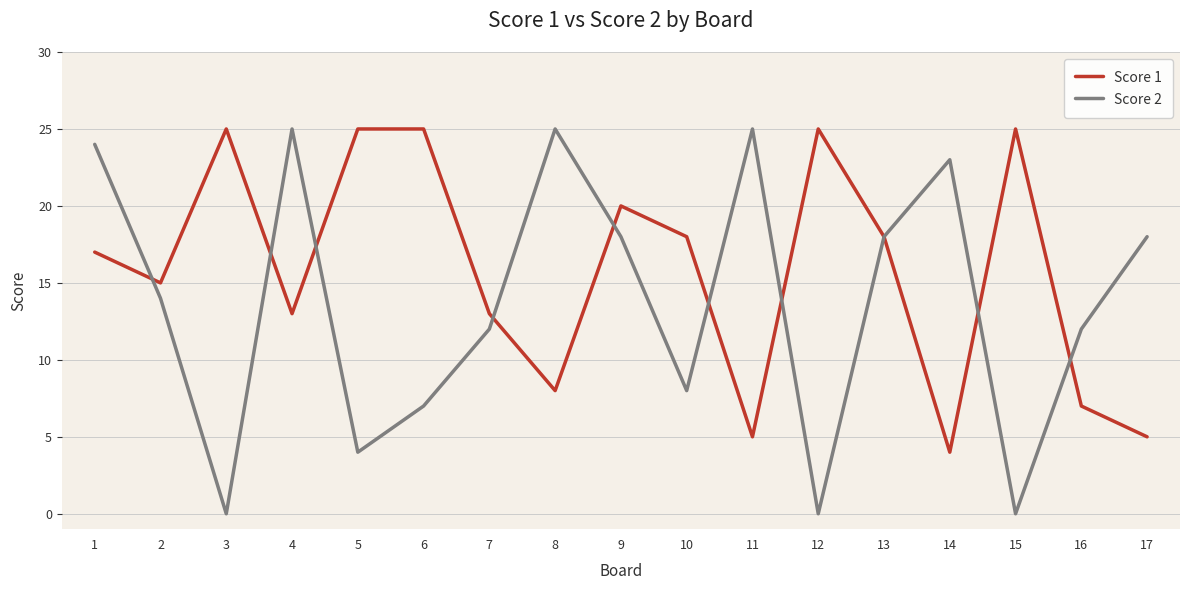

Is it true that Score 1 equals 25 at 5?

True